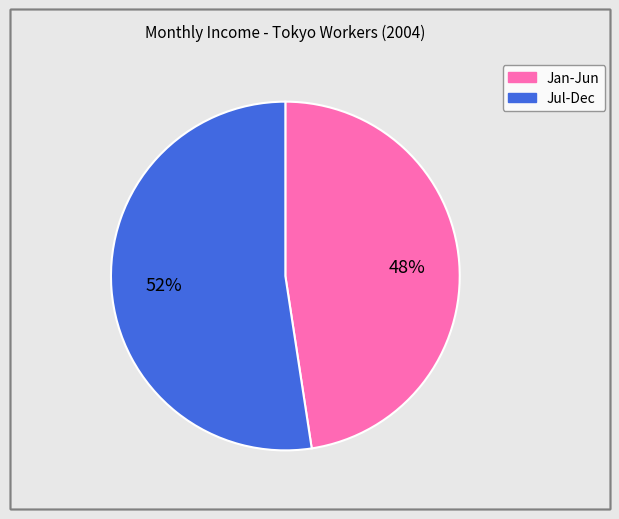

To the nearest percent, what is the average slice percentage?

50%